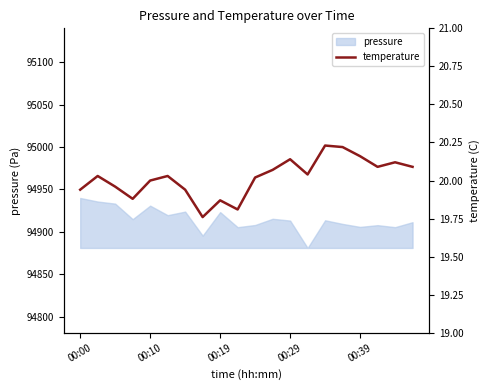

Read the value at 9.

19.8